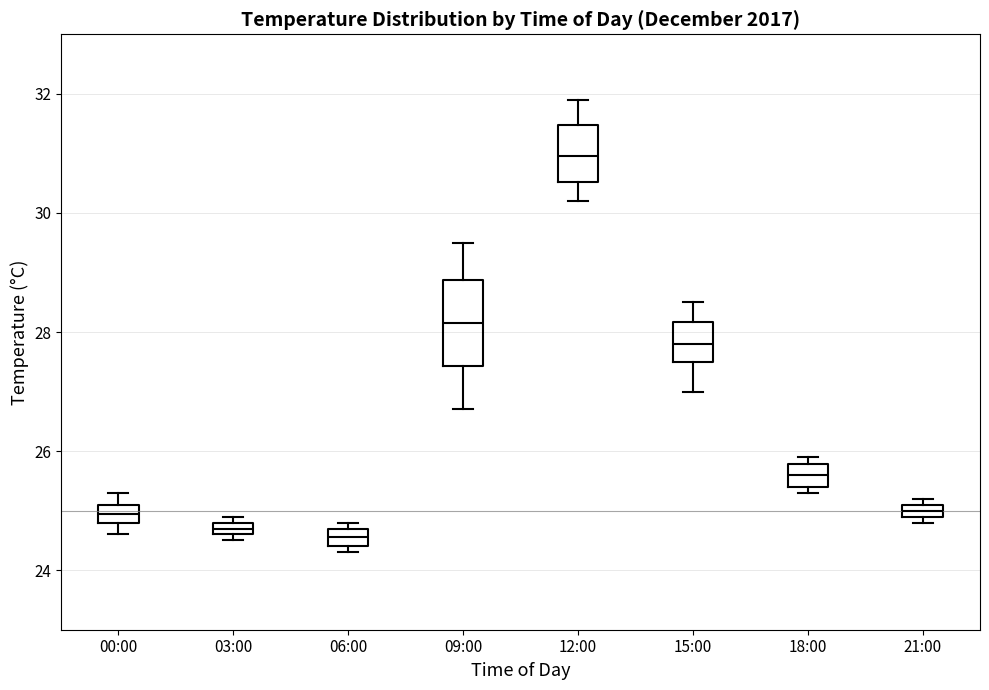

Which box is the tallest, from its lower edge to its upper edge?

09:00